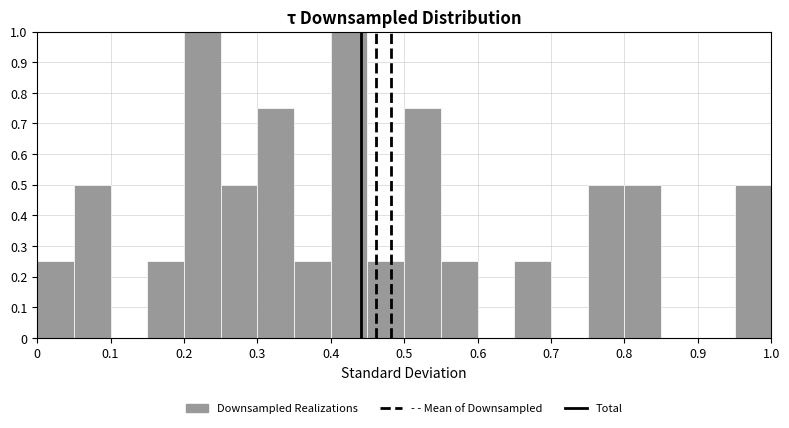

Reading left to right, transcribe this chart: for each bar, give the range it covers on the x-axis and its height. The values are not printed on the chart, so give them approximately, as read against the axis.

0.00 to 0.05: 0.25
0.05 to 0.10: 0.50
0.10 to 0.15: 0
0.15 to 0.20: 0.25
0.20 to 0.25: 1.00
0.25 to 0.30: 0.50
0.30 to 0.35: 0.75
0.35 to 0.40: 0.25
0.40 to 0.45: 1.00
0.45 to 0.50: 0.25
0.50 to 0.55: 0.75
0.55 to 0.60: 0.25
0.60 to 0.65: 0
0.65 to 0.70: 0.25
0.70 to 0.75: 0
0.75 to 0.80: 0.50
0.80 to 0.85: 0.50
0.85 to 0.90: 0
0.90 to 0.95: 0
0.95 to 1.00: 0.50